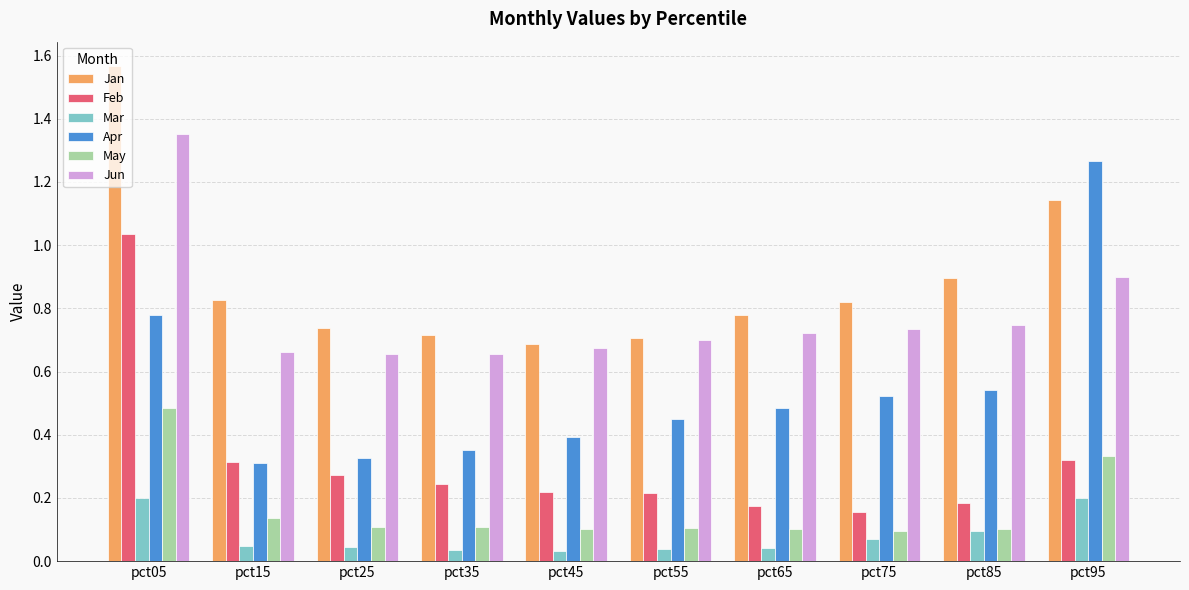

At which label does Apr reach its peak?

pct95